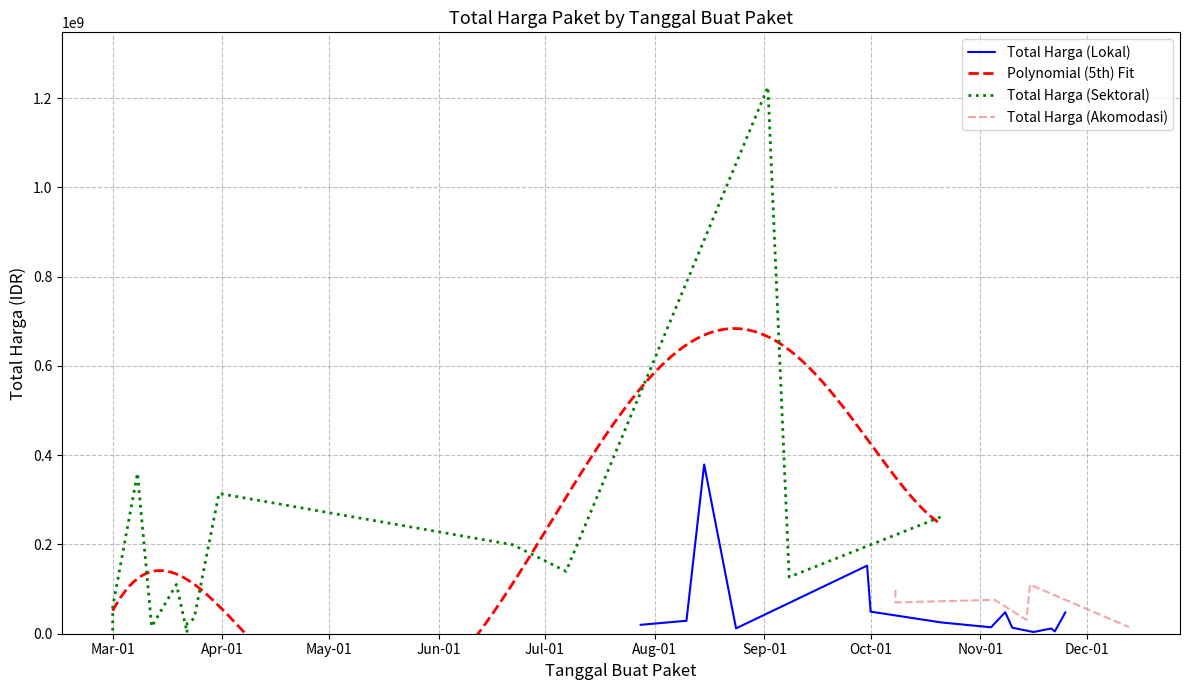

How many interior local peaks does the Total Harga (Sektoral) series have?

4